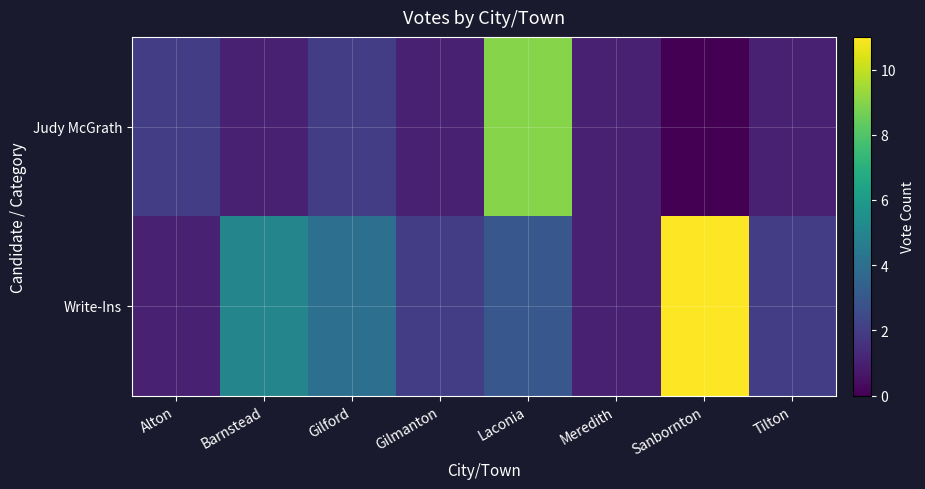

Reading left to right, what are all the values shown in this chart?

Judy McGrath: Alton=2	Barnstead=1	Gilford=2	Gilmanton=1	Laconia=9	Meredith=1	Sanbornton=0	Tilton=1
Write-Ins: Alton=1	Barnstead=5	Gilford=4	Gilmanton=2	Laconia=3	Meredith=1	Sanbornton=11	Tilton=2